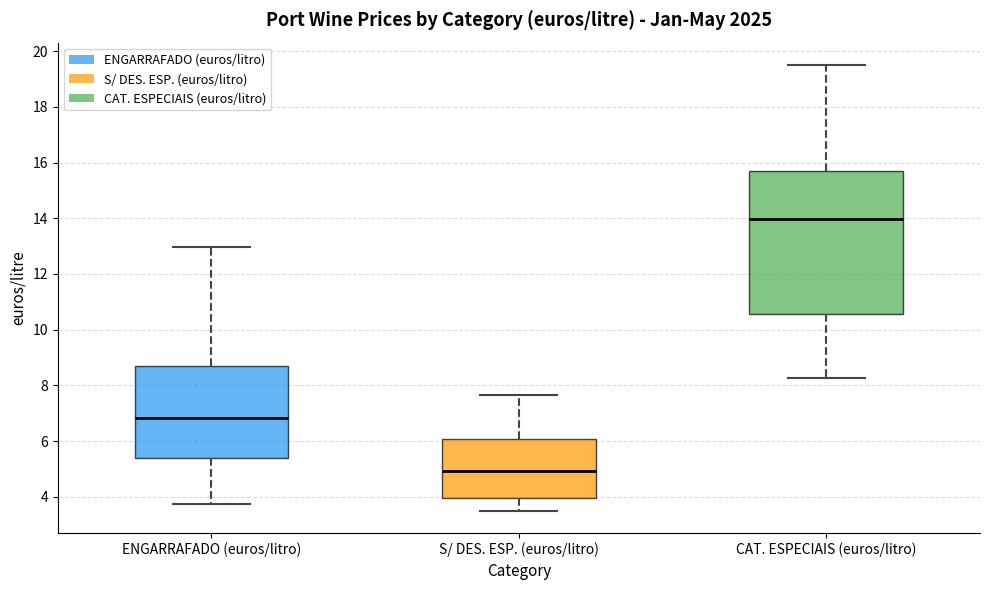

Reading left to right, transcribe this box plot: for each box, give where its median line is, the range the box spans, and where its two whiskers end, as read against the y-axis. The values are not printed on the chart, so give them approximately, as read against the axis.

ENGARRAFADO (euros/litro): median 6.8, box 5.4 to 8.8, whiskers 3.8 to 13.0
S/ DES. ESP. (euros/litro): median 5.0, box 4.0 to 6.0, whiskers 3.6 to 7.6
CAT. ESPECIAIS (euros/litro): median 14.0, box 10.6 to 15.6, whiskers 8.2 to 19.6